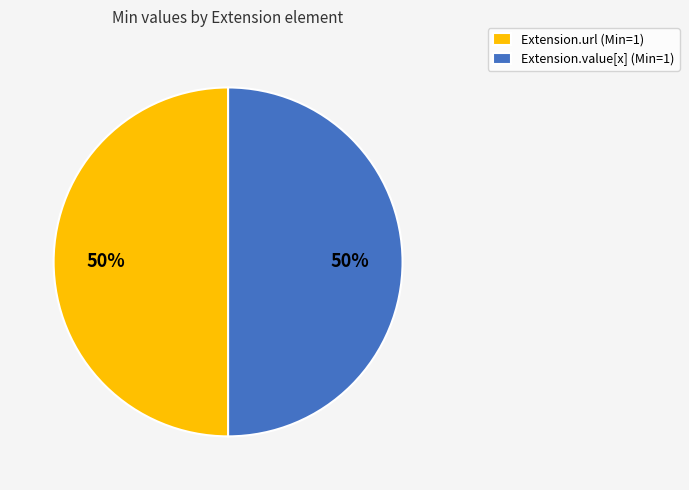

Approximately how many times larger is the value at Extension.url (Min=1) compared to Extension.value[x] (Min=1)?

1.0